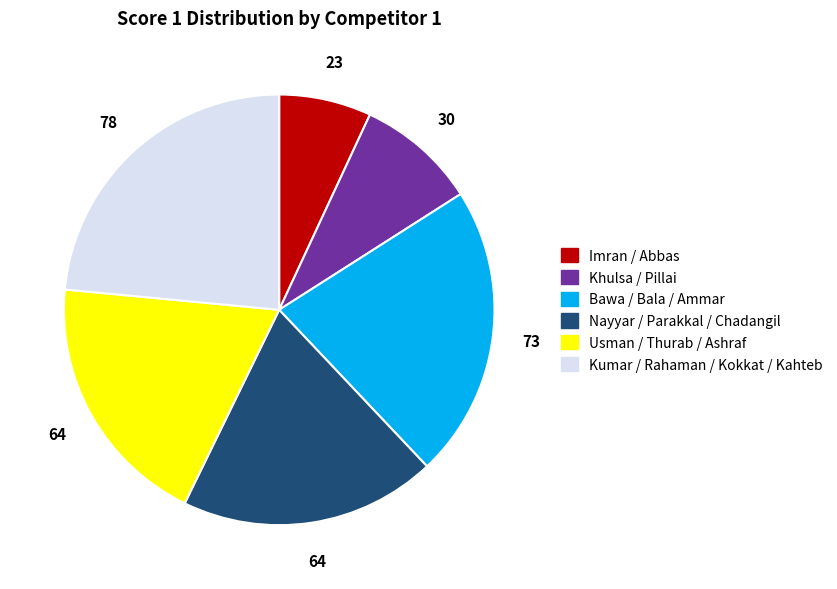

Do Imran / Abbas and Kumar / Rahaman / Kokkat / Kahteb together represent more than half of the pie?

No